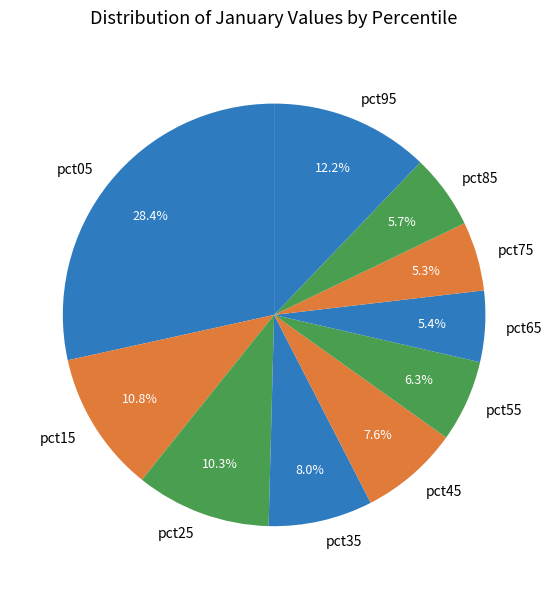

To the nearest percent, what is the average slice percentage?

10%